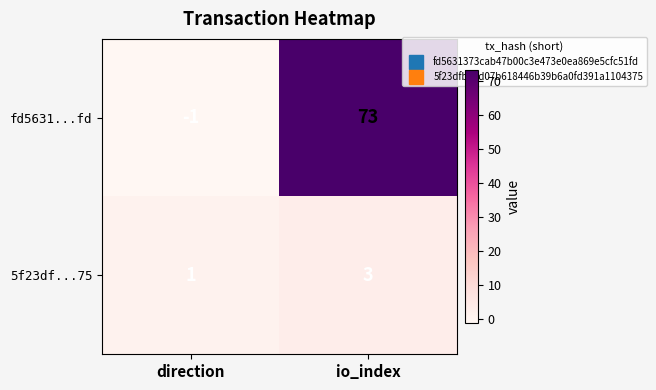

At which category does the chart reach its peak across all series?

io_index